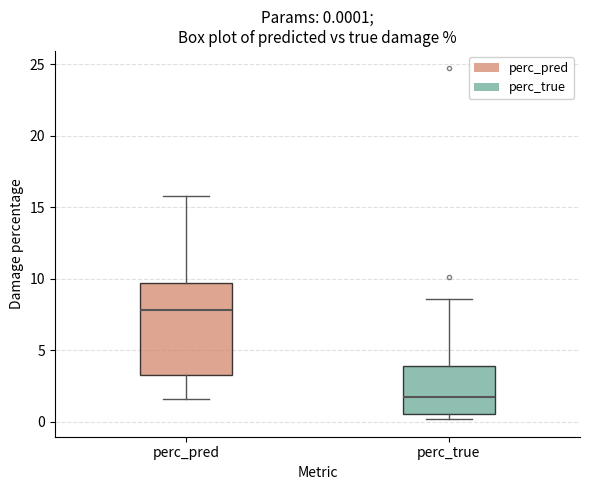

Comparing the boxes themselves (not the whiskers), which one is the tallest?

perc_pred